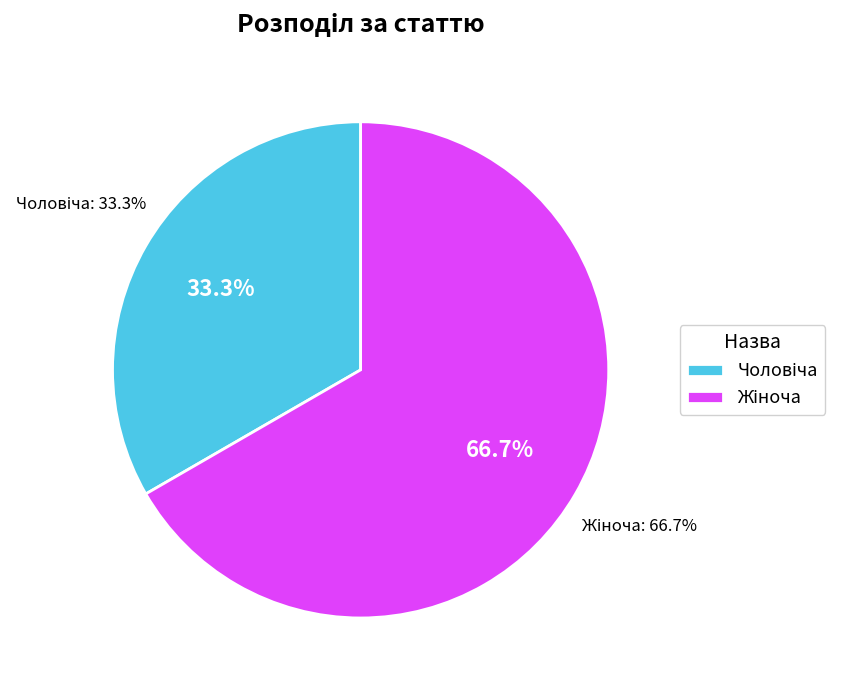

Rank the categories by value from highest to lowest.

Жіноча, Чоловіча